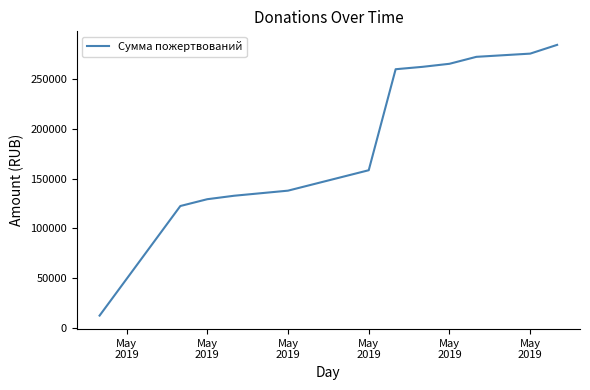

What is the greatest value displayed?

284330.2